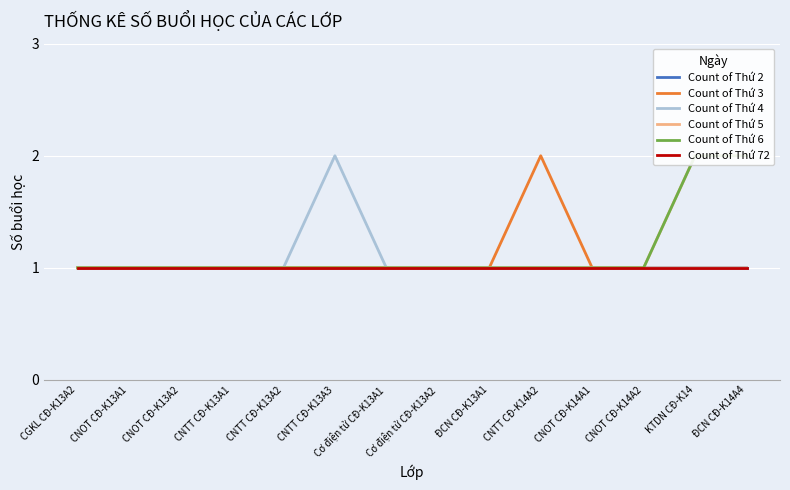

What is the label of the 1st point from the left?

CGKL CĐ-K13A2